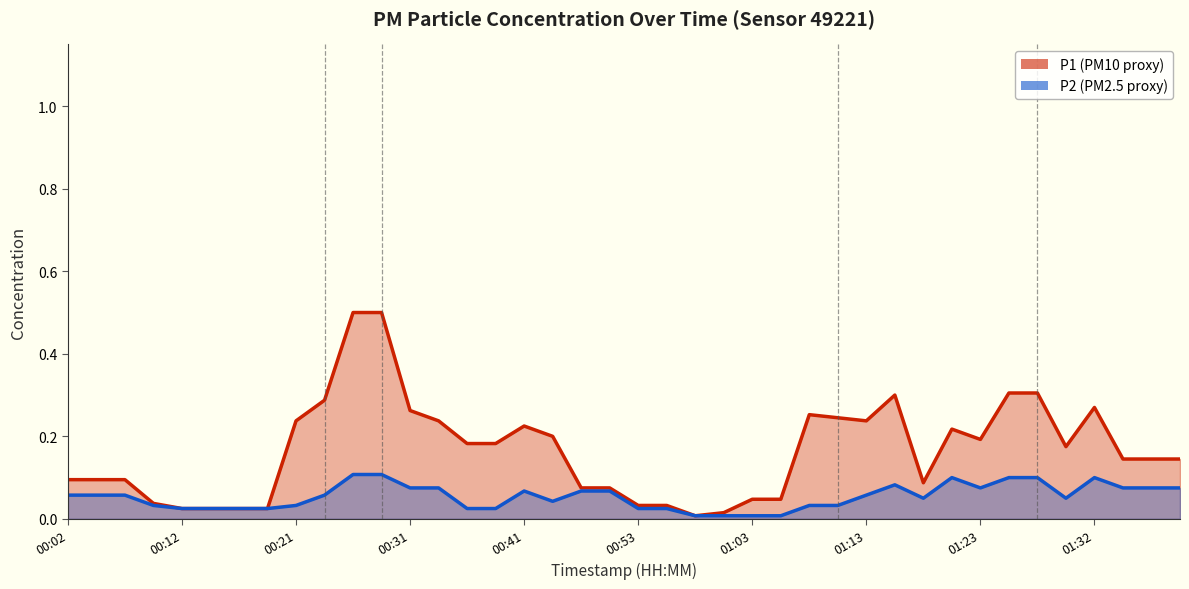

At 00:58, list the series in order from smallest to largest.

P1, P2